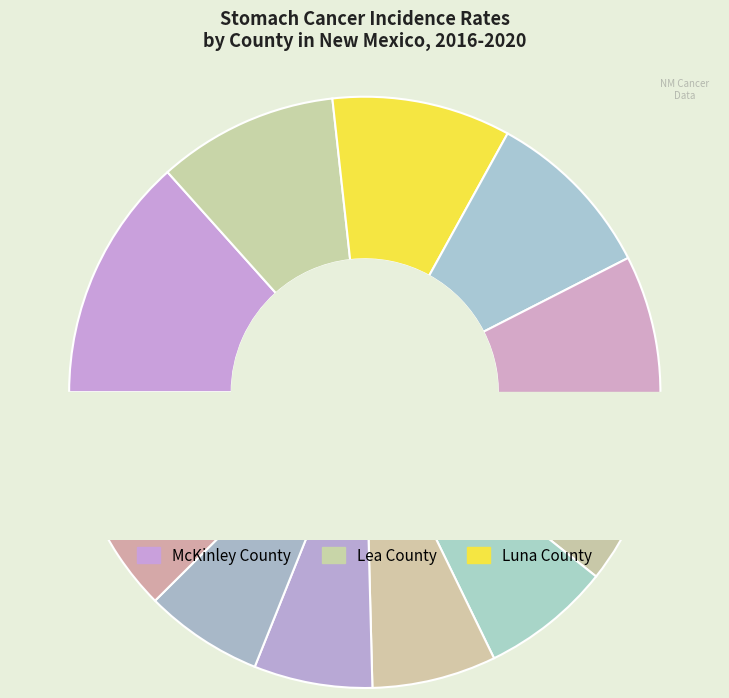

Between Chaves County and Curry County, which is larger?

Chaves County